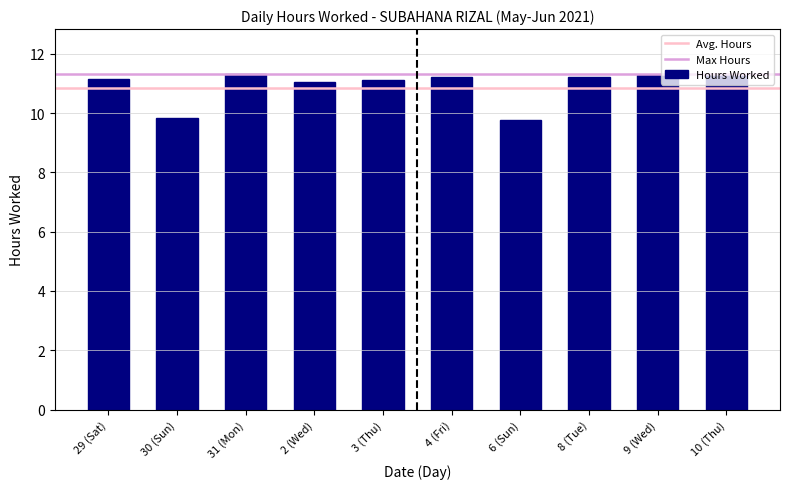

What is the value of the 9th bar from the left?

11.3